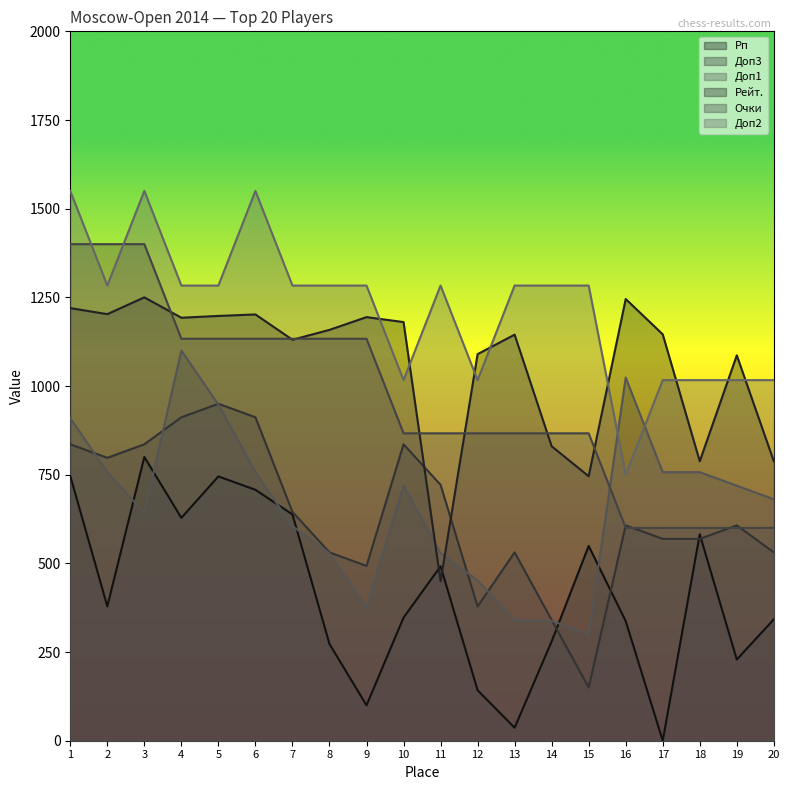

What is the maximum value for Очки?

1400.0